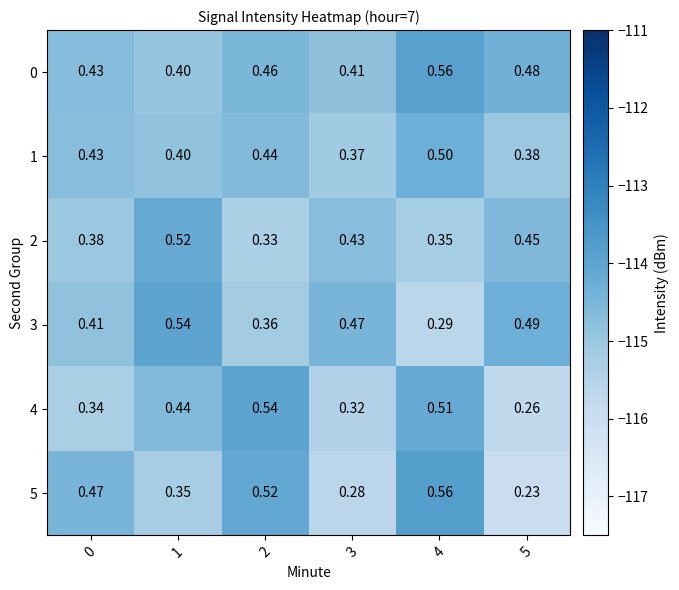

Which series changed the most between 1 and 4?

3